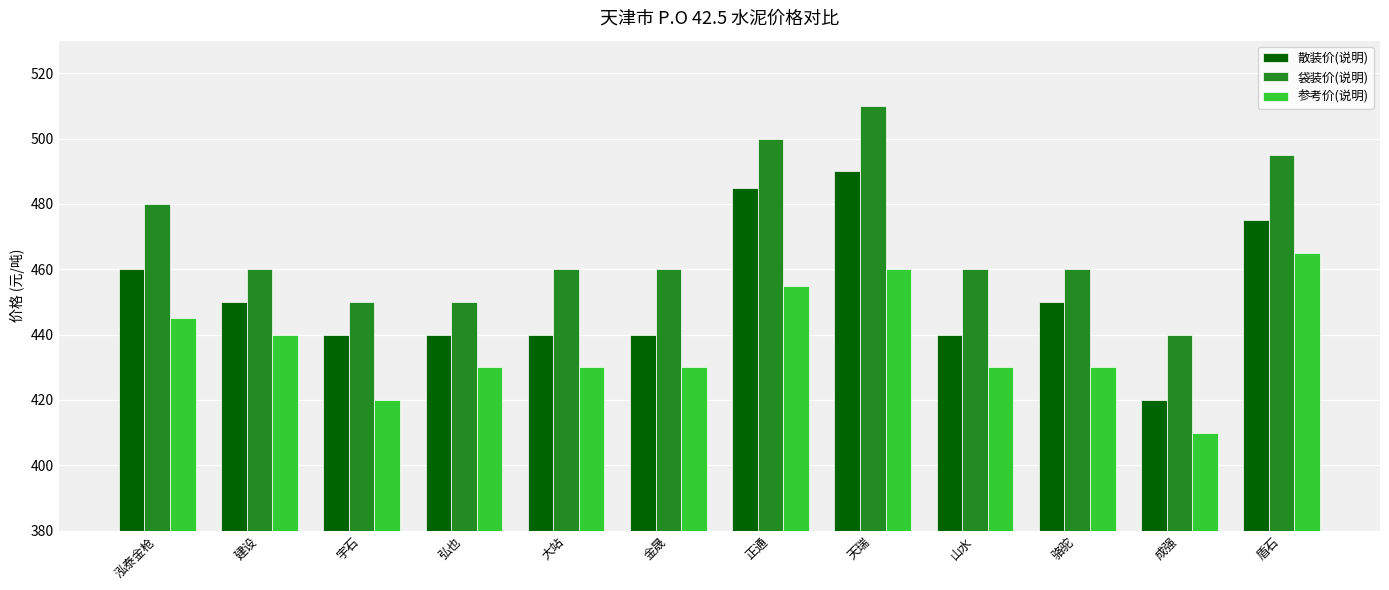

Reading left to right, what are all the values shown in this chart?

散装价(说明): 460	450	440	440	440	440	485	490	440	450	420	475
袋装价(说明): 480	460	450	450	460	460	500	510	460	460	440	495
参考价(说明): 445	440	420	430	430	430	455	460	430	430	410	465